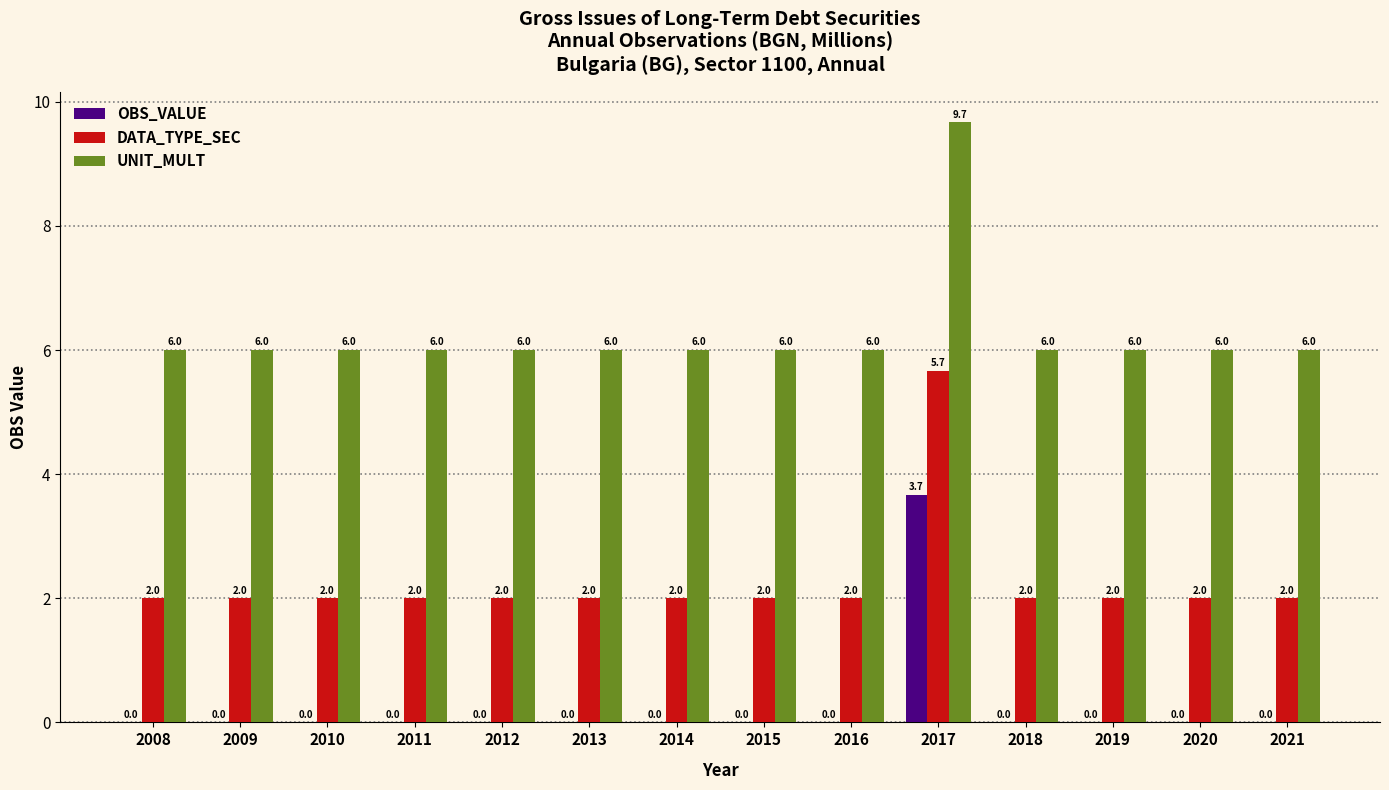

Reading left to right, what are all the values shown in this chart?

OBS_VALUE: 0.0	0.0	0.0	0.0	0.0	0.0	0.0	0.0	0.0	3.7	0.0	0.0	0.0	0.0
DATA_TYPE_SEC: 2.0	2.0	2.0	2.0	2.0	2.0	2.0	2.0	2.0	5.7	2.0	2.0	2.0	2.0
UNIT_MULT: 6.0	6.0	6.0	6.0	6.0	6.0	6.0	6.0	6.0	9.7	6.0	6.0	6.0	6.0